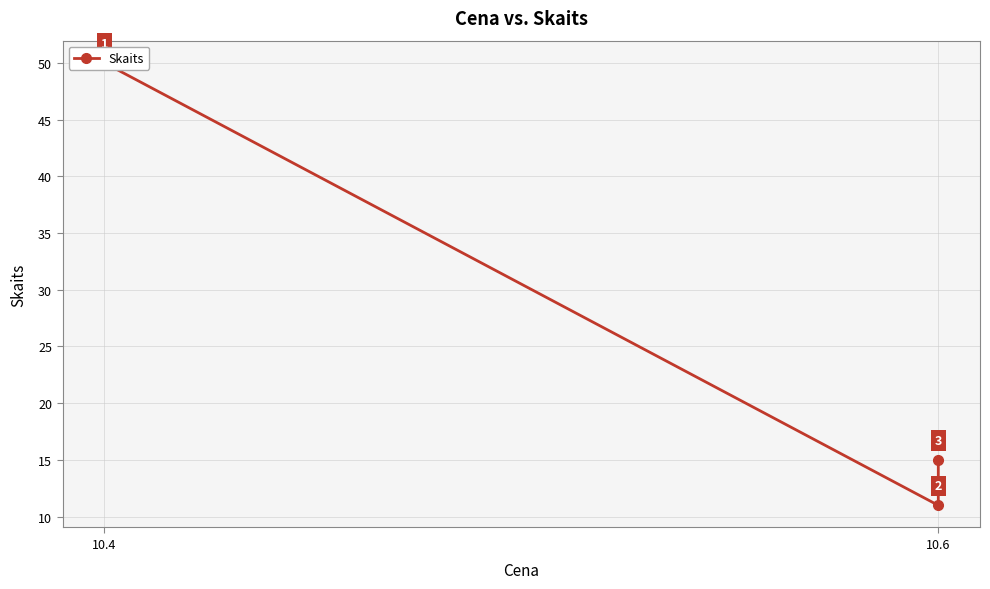

Is this an area chart (filled region under the line)?

No